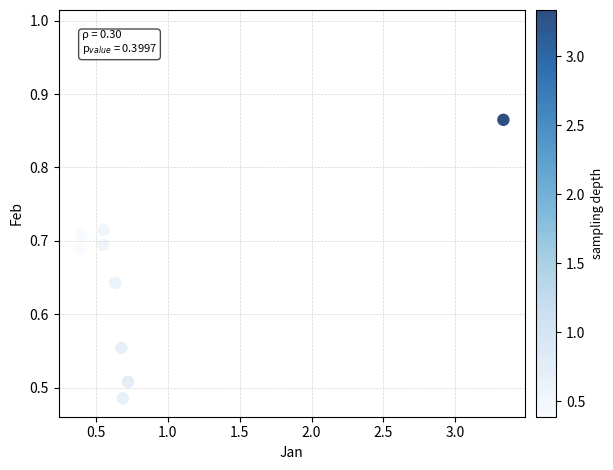

What is the range of X values (max minus min)?

2.9